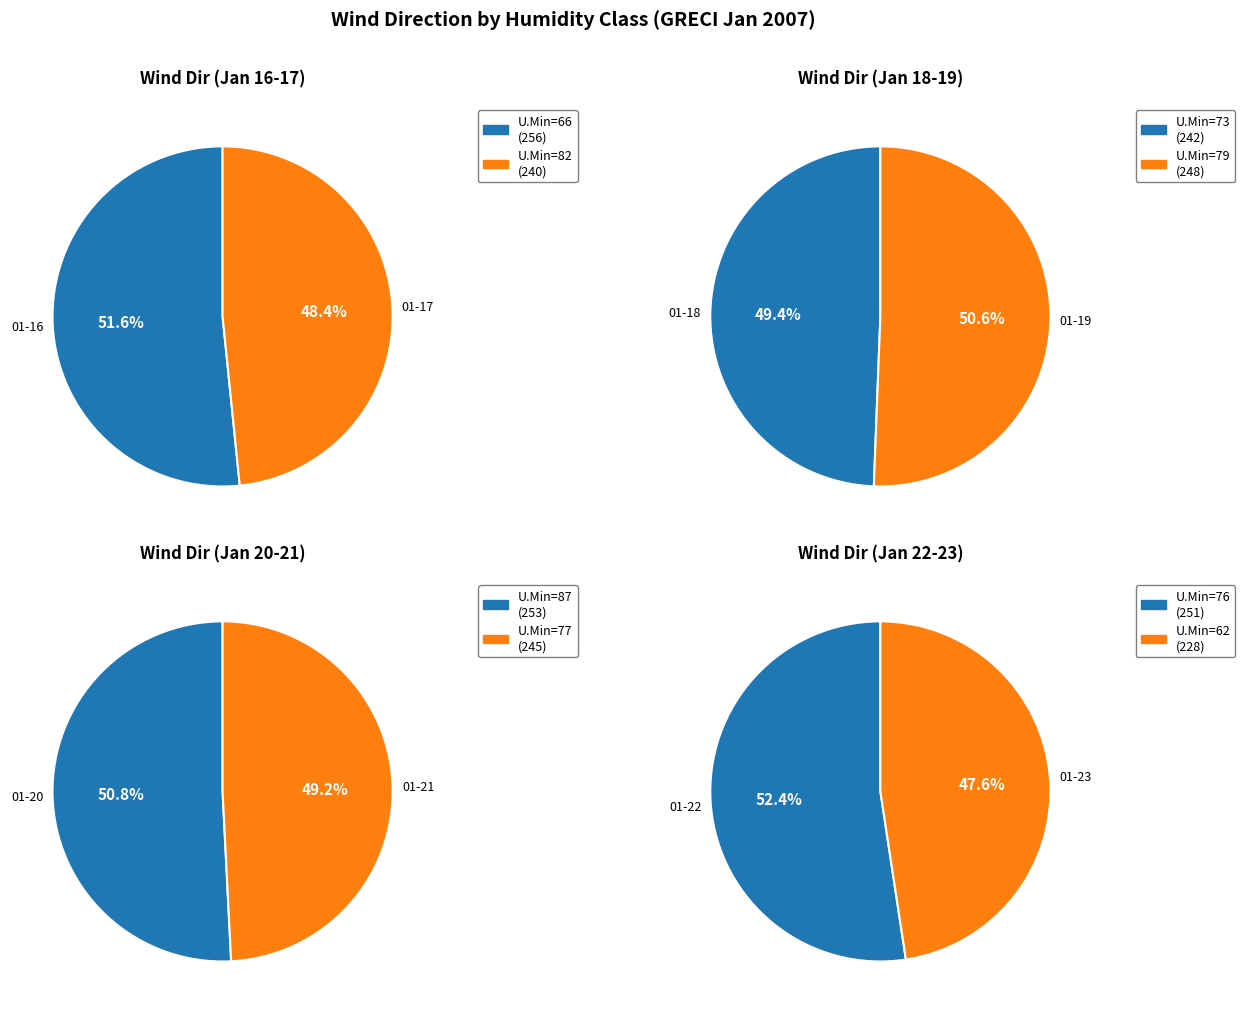

Between 87 and 76, which is larger?

87